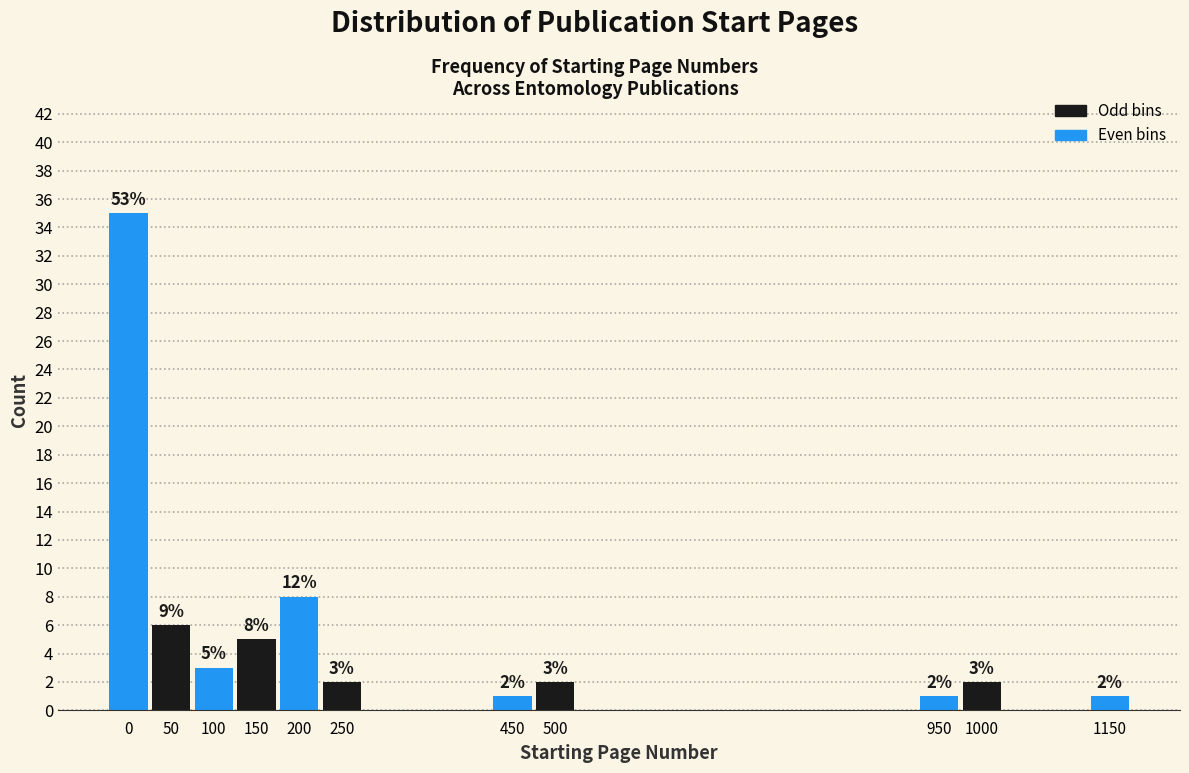

Reading left to right, extract all data points from this chart.

0=35	50=6	100=3	150=5	200=8	250=2	450=1	500=2	950=1	1000=2	1150=1